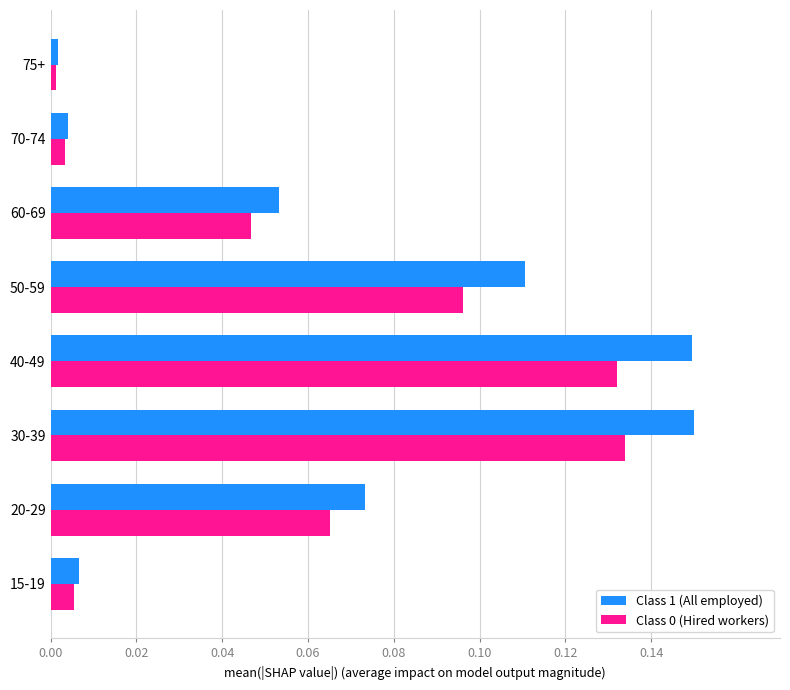

What is the sum of all Class 0 (Hired workers) values?

0.5